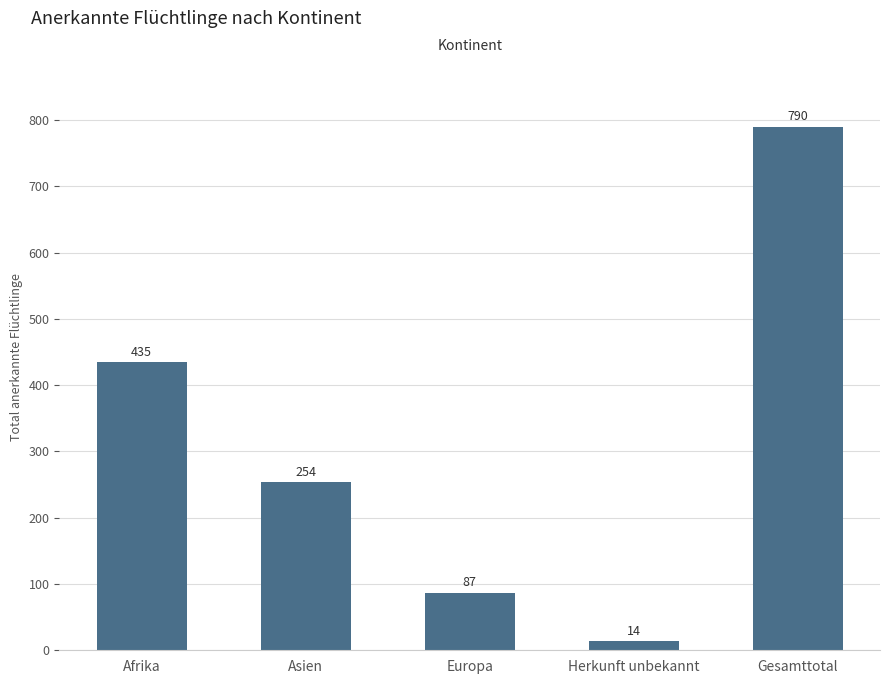

The chart shows a value of 14 at Herkunft unbekannt. True or false?

True